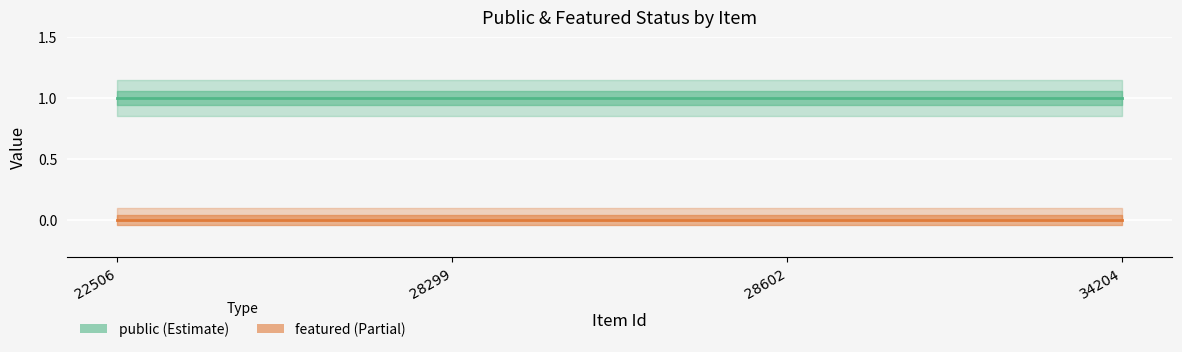

Which has a higher value, 28299 or 28602?

28299